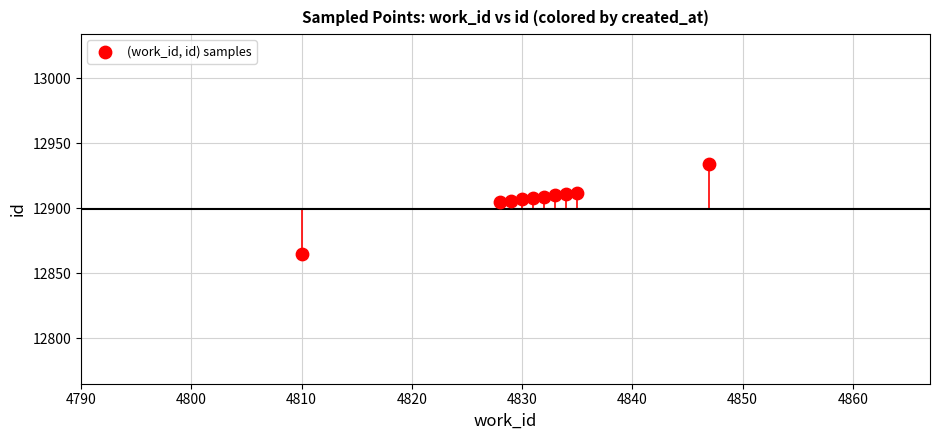

What is the range of Y values (max minus min)?

69